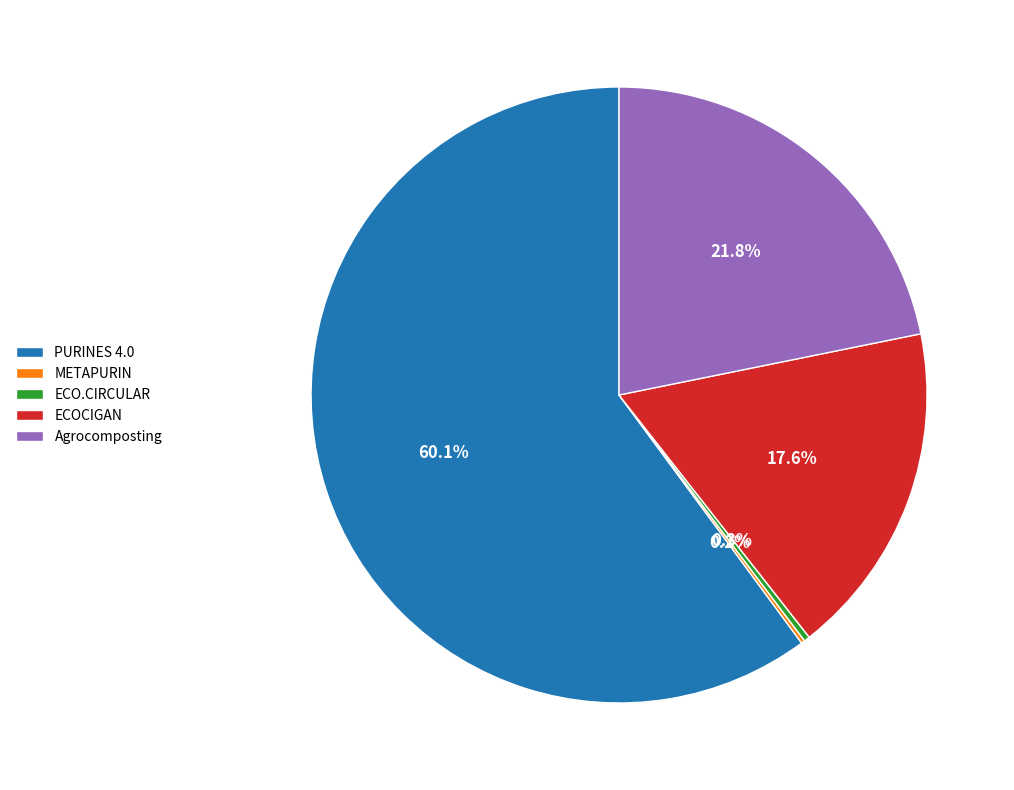

What is the largest slice in the pie chart?

PURINES 4.0